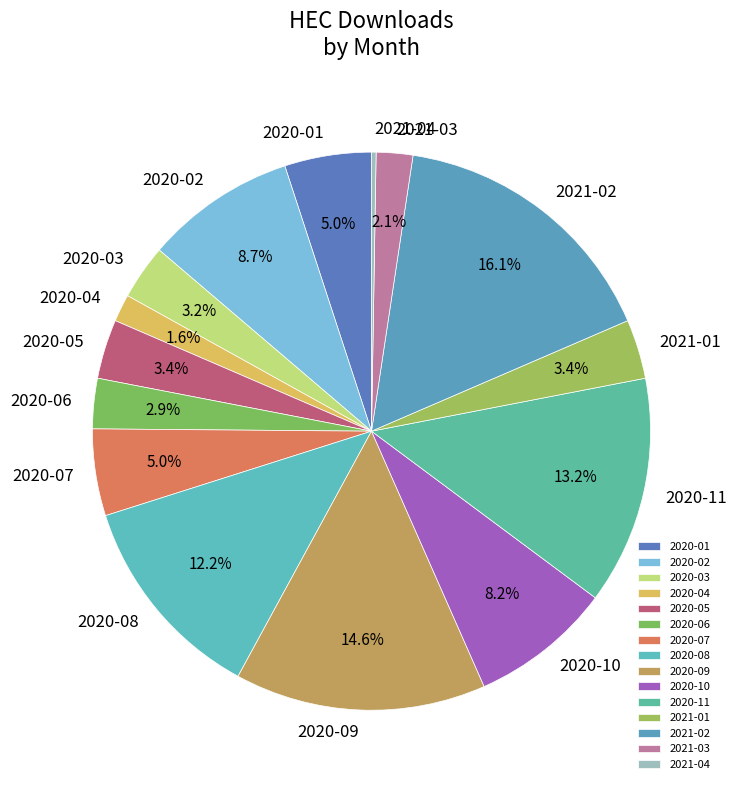

To the nearest percent, what is the difference between the 2020-09 and 2021-01 slice percentages?

11%